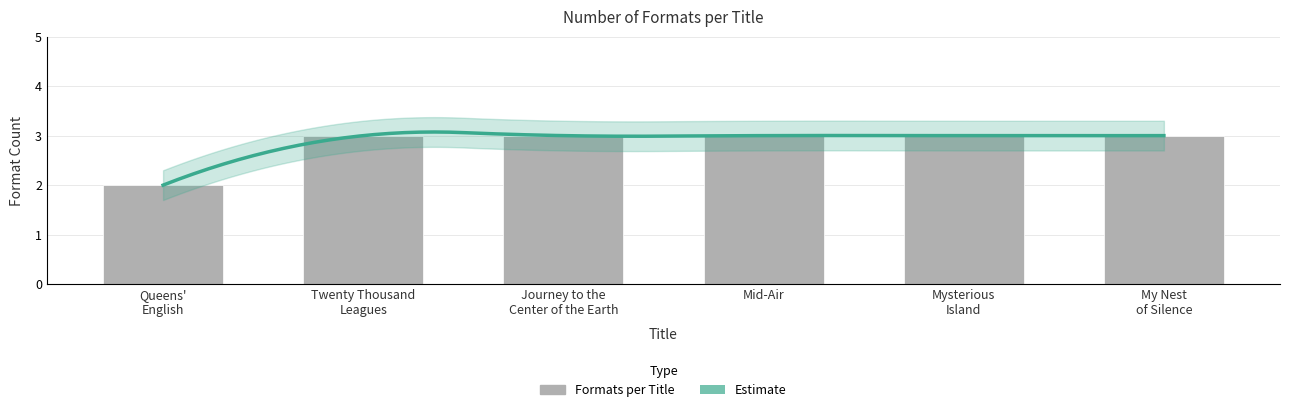

Which has a higher value, Mysterious Island or Mid-Air?

Mysterious Island